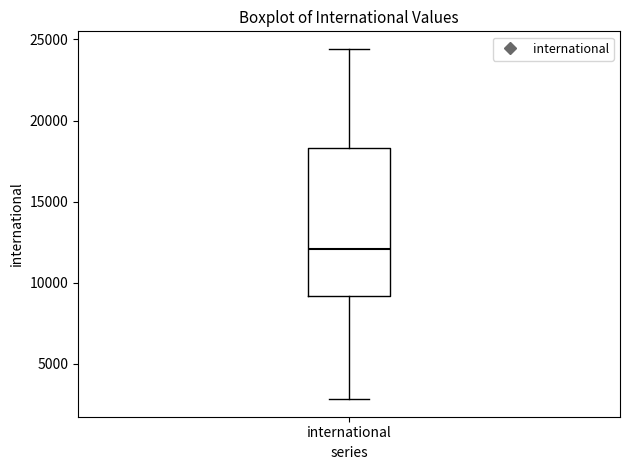

Where is the upper edge of the box for international on the y-axis? The values are not printed on the chart, so give them approximately, as read against the axis.

18500